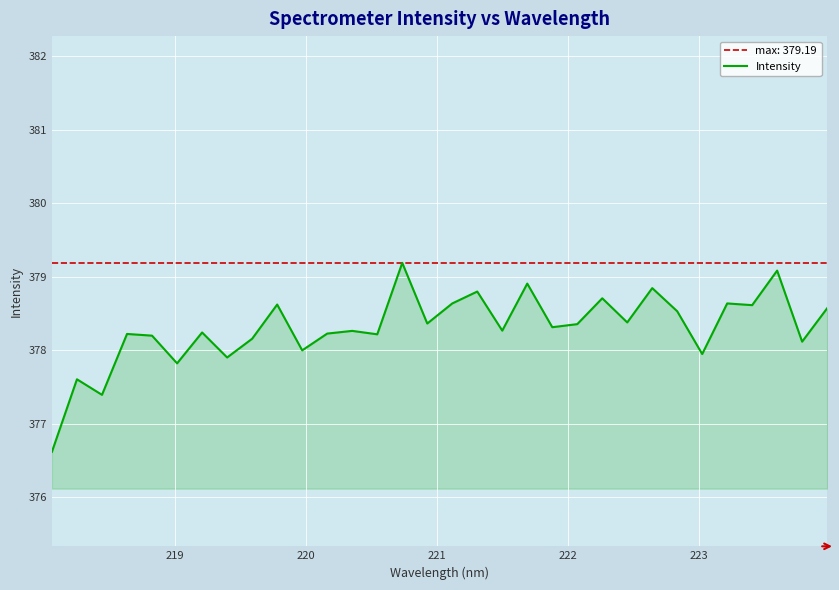

What is the minimum value for Intensity?

376.6